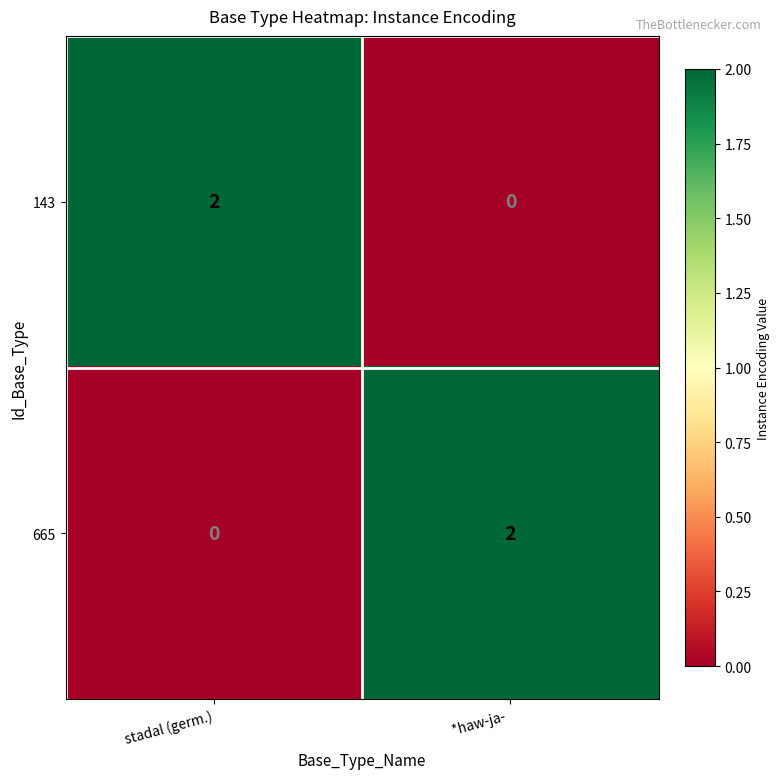

At which label does 143 reach its peak?

stadal (germ.)